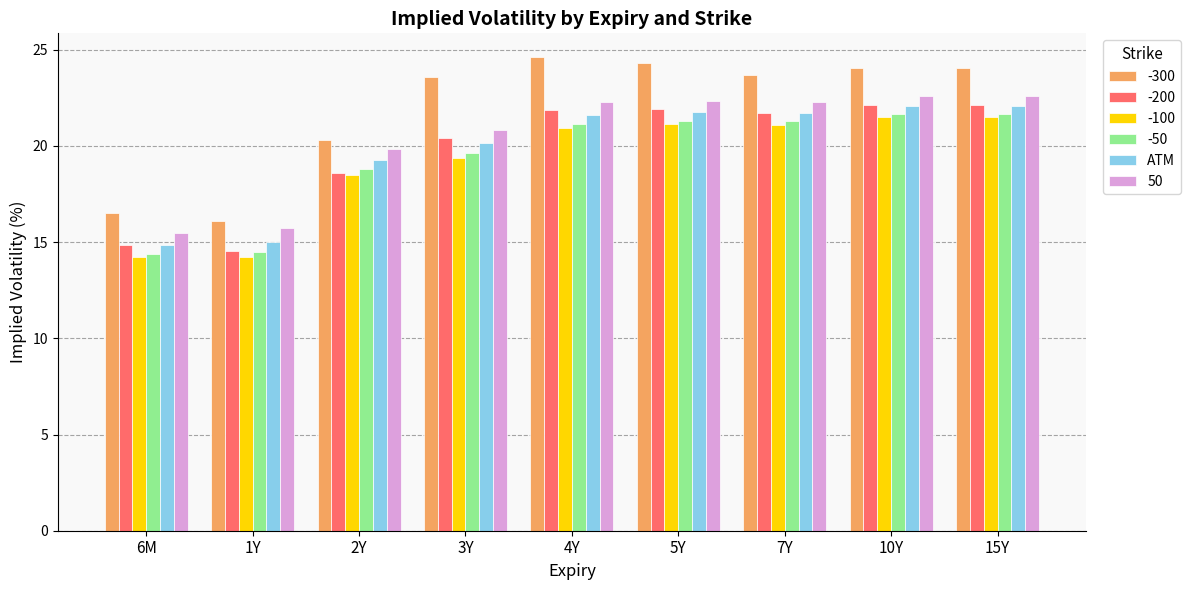

What is the sum of all -300 values?

197.2